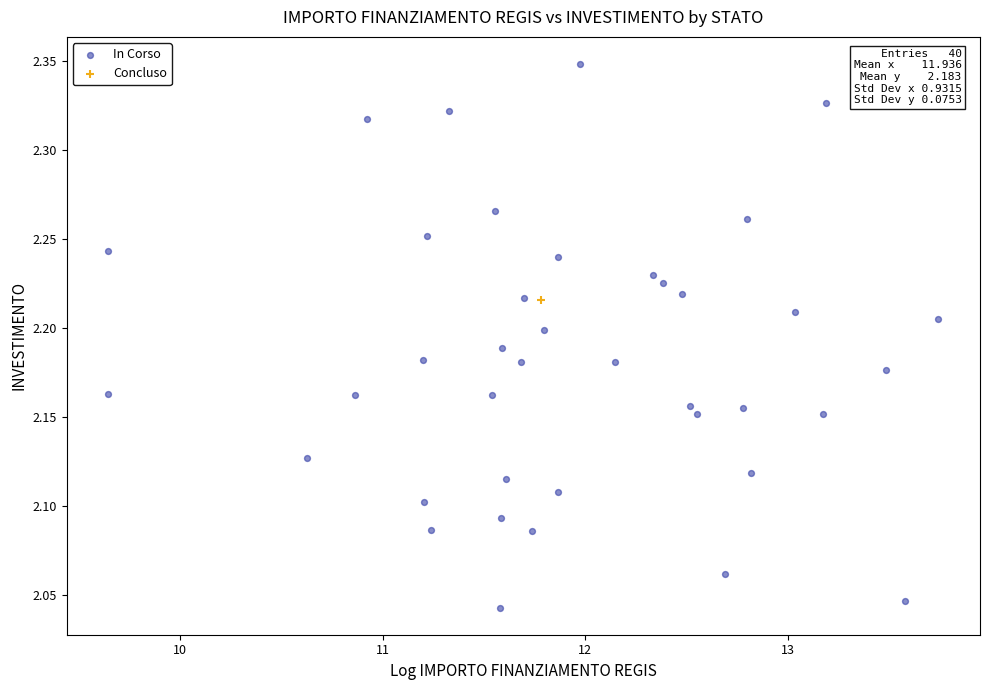

What are all the series names shown in the legend?

In Corso, Concluso